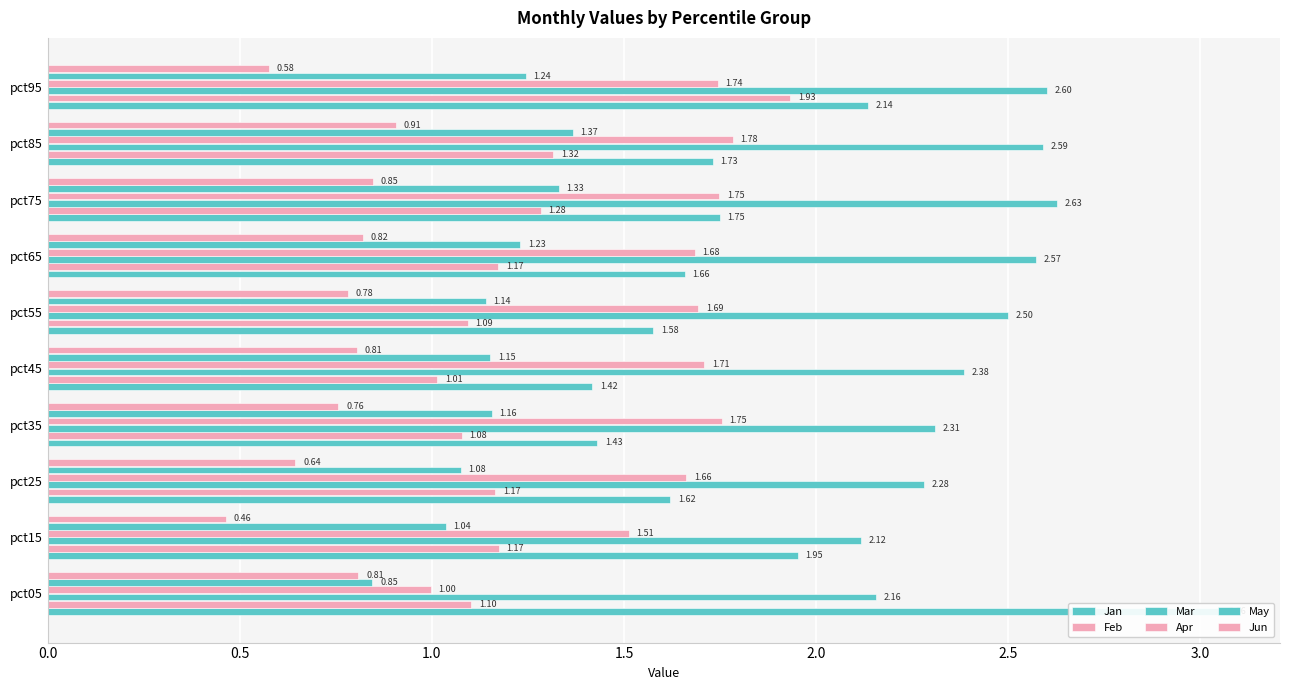

Rank the series by their maximum value, from highest to lowest.

Jan, Mar, Feb, Apr, May, Jun